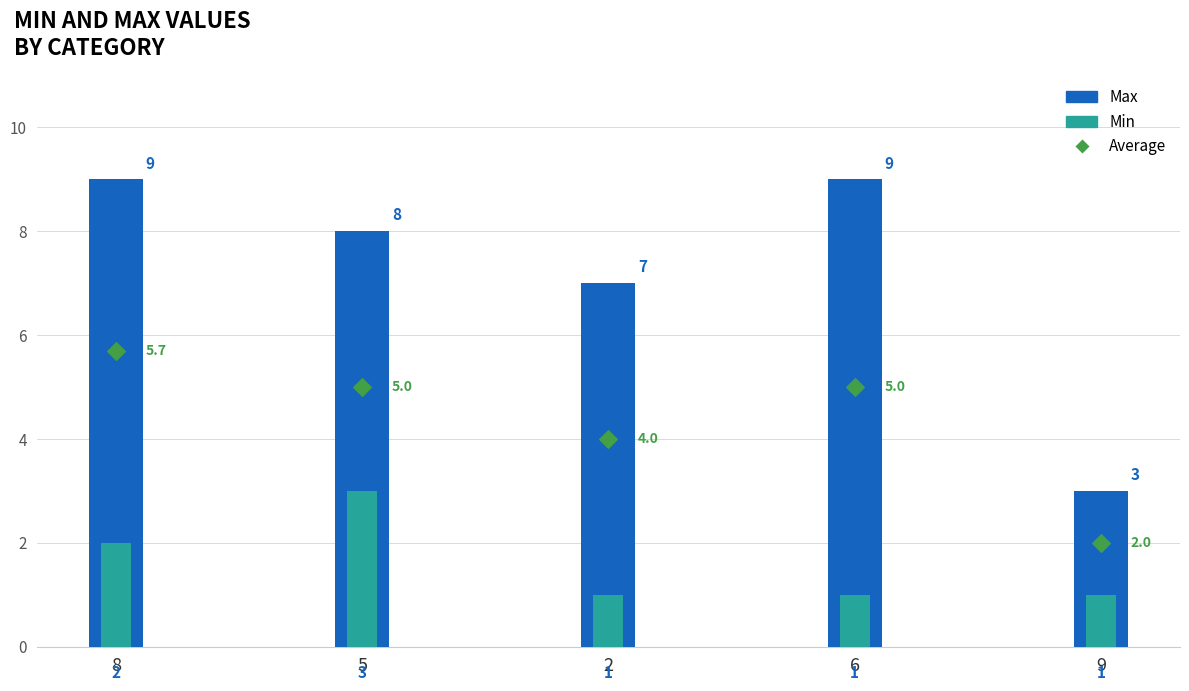

Which series reaches the minimum Y coordinate?

Min